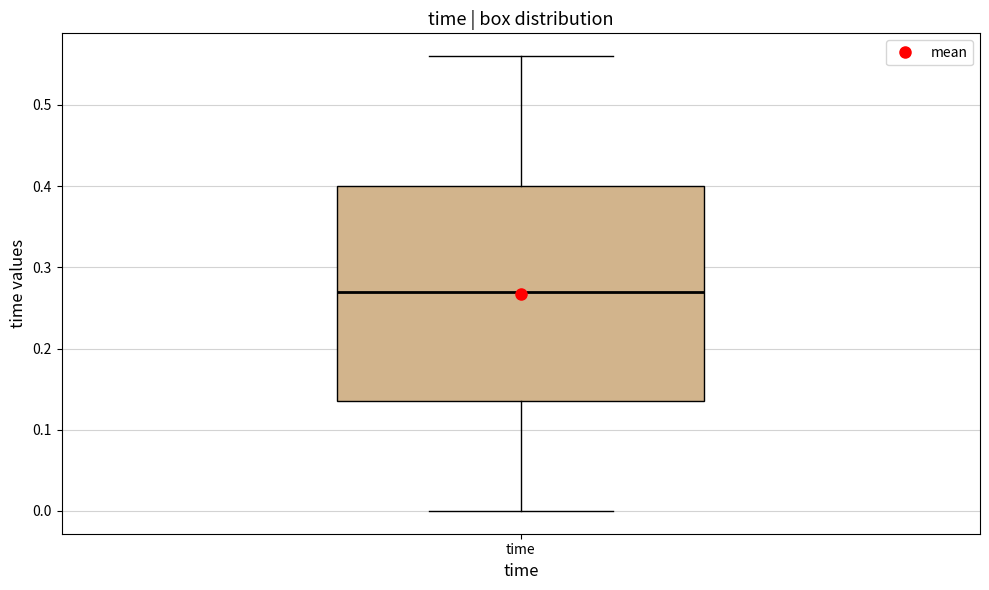

Read this box plot against the y-axis: the position of the median line, the range covered by the box, and the ends of both whiskers. The values are not printed on the chart, so give them approximately, as read against the axis.

median 0.27, box 0.14 to 0.40, whiskers 0.00 to 0.56